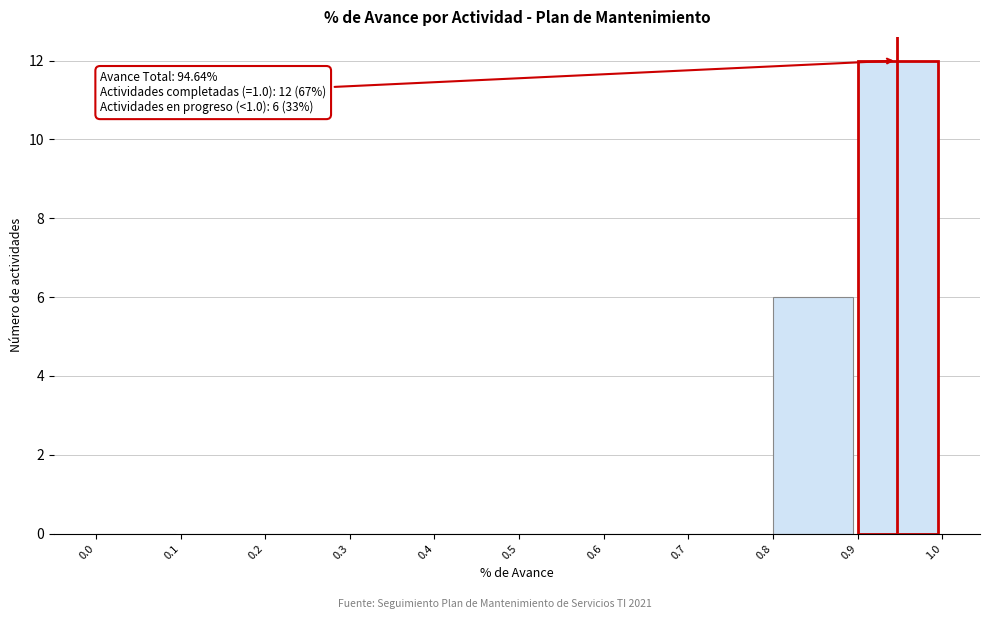

Over which range of the x-axis is the bar tallest?

0.9 to 1.0